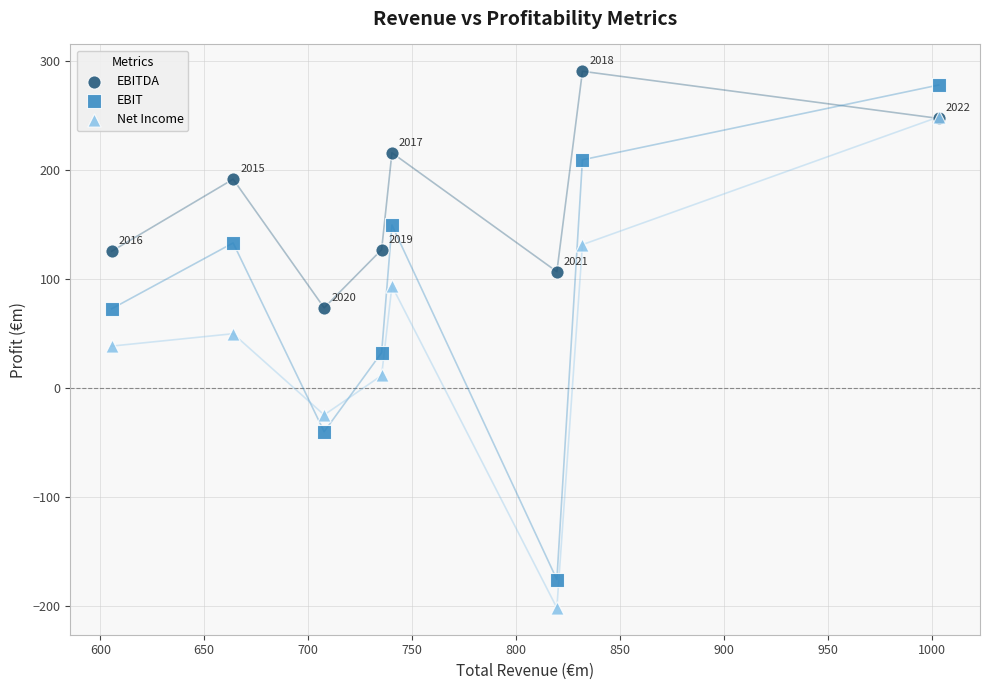

Which series has the largest Y range (max minus min)?

EBIT